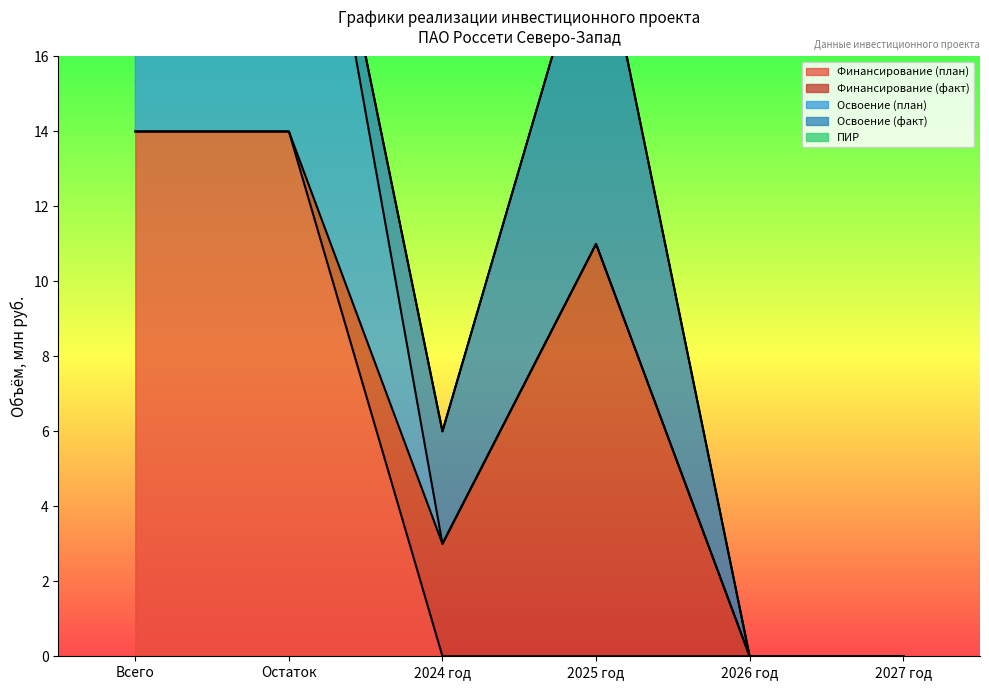

The value of Освоение (факт) at 2027 год is 0. True or false?

True